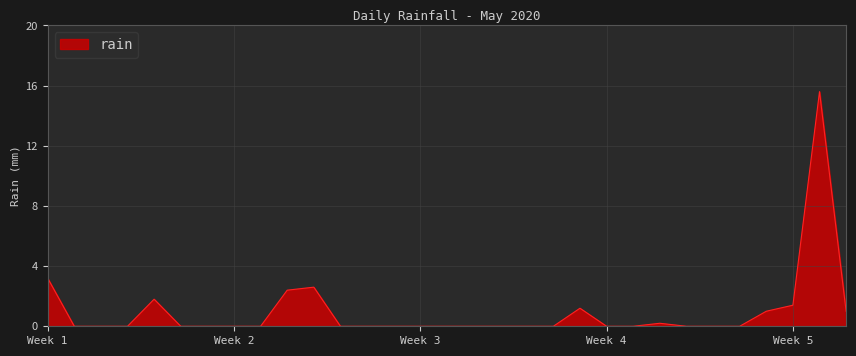

What is the sum of all values?

30.4